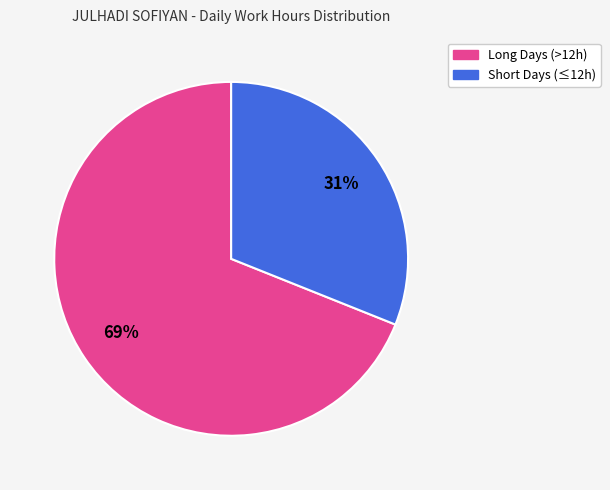

To the nearest percent, what is the difference between the largest and smallest slice percentages?

38%